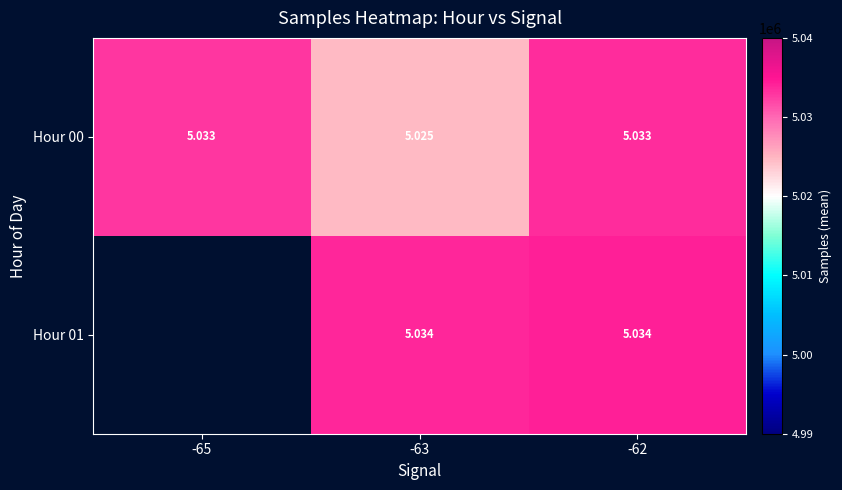

Is it true that Hour 01 equals 6571583.4 at -63?

False